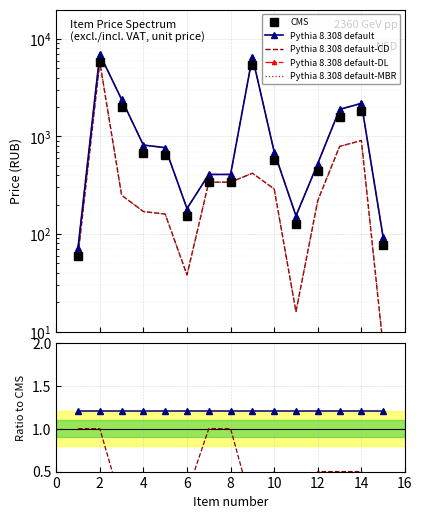

What is the total value across all series at 5?

1568.0